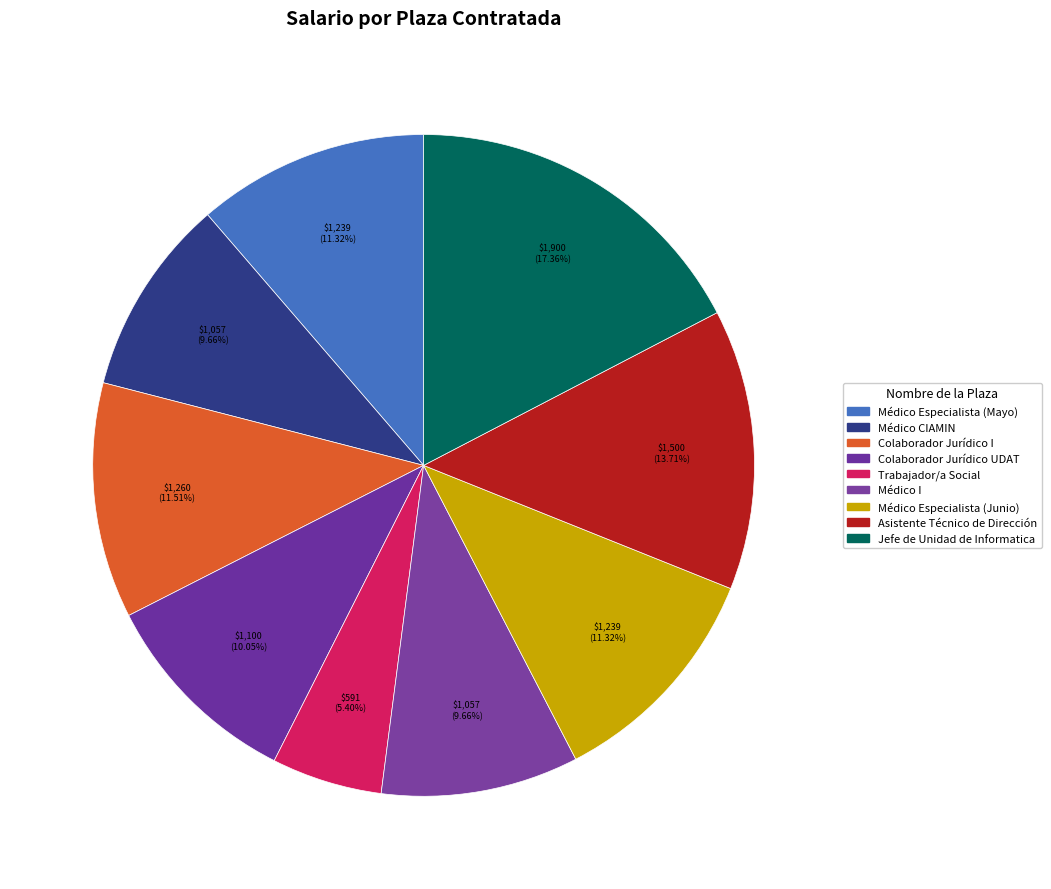

How many slices are in this pie chart?

9